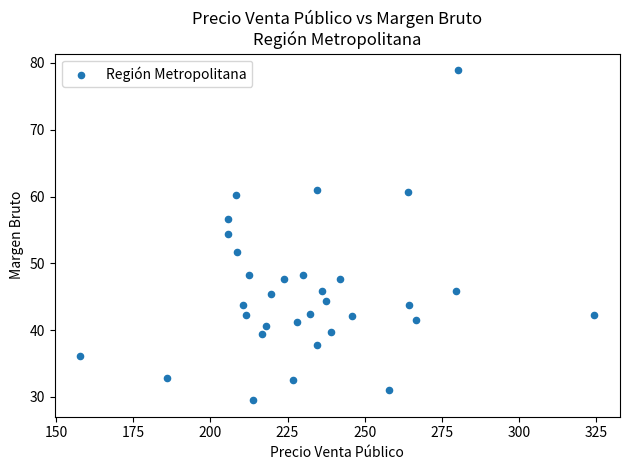

What is the range of X values (max minus min)?

166.5